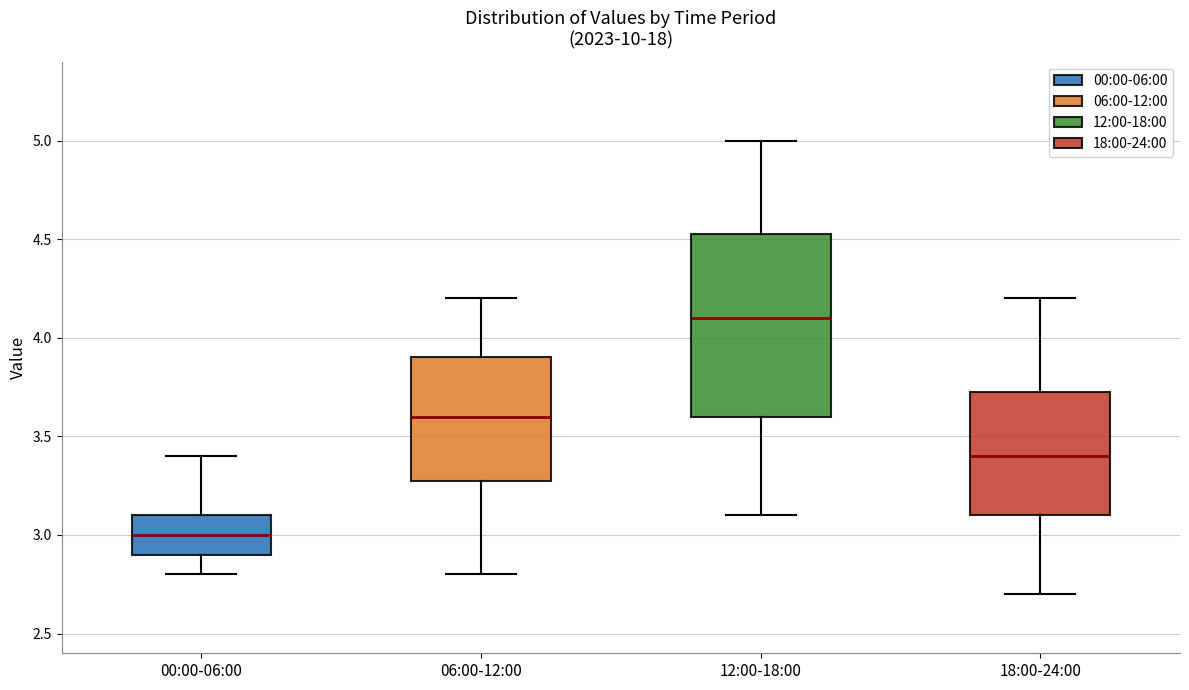

Which box is the tallest, from its lower edge to its upper edge?

12:00-18:00